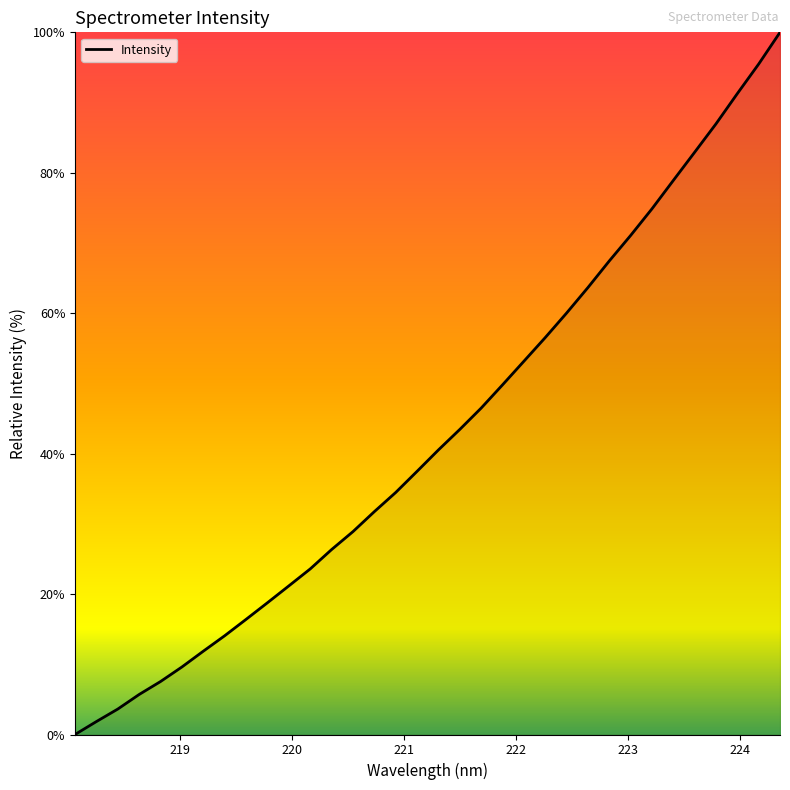

What is the difference between the maximum and minimum values?

100.0